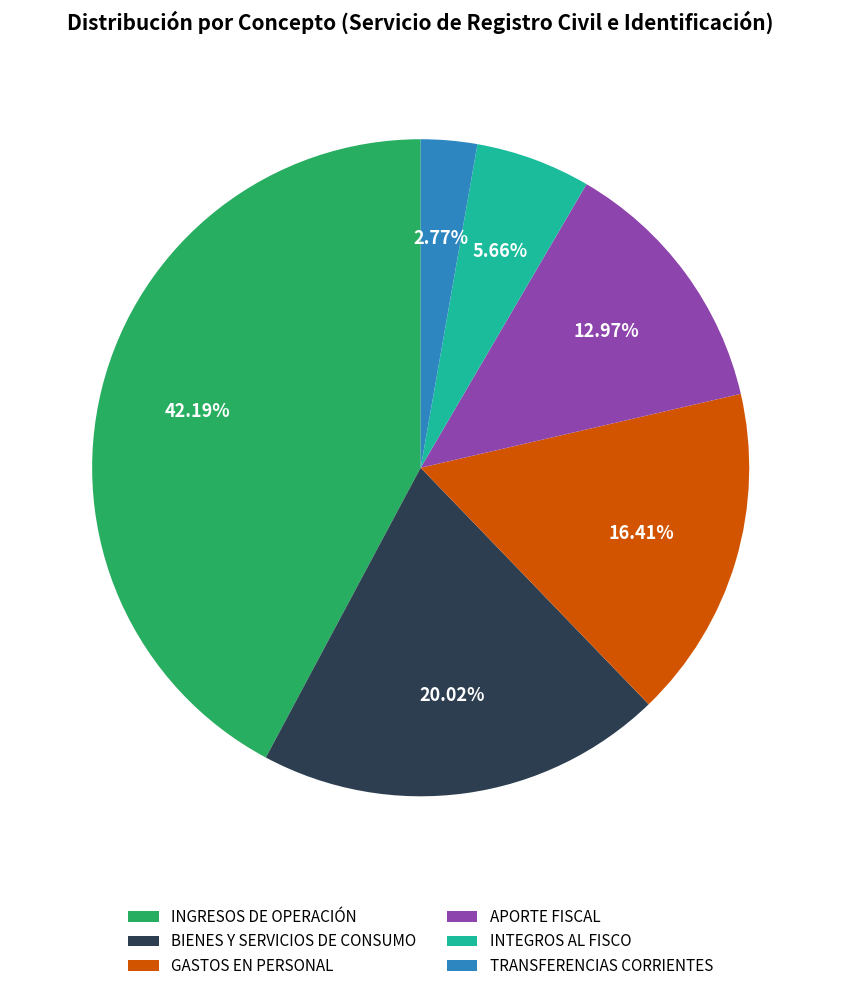

Do GASTOS EN PERSONAL and BIENES Y SERVICIOS DE CONSUMO together represent more than half of the pie?

No